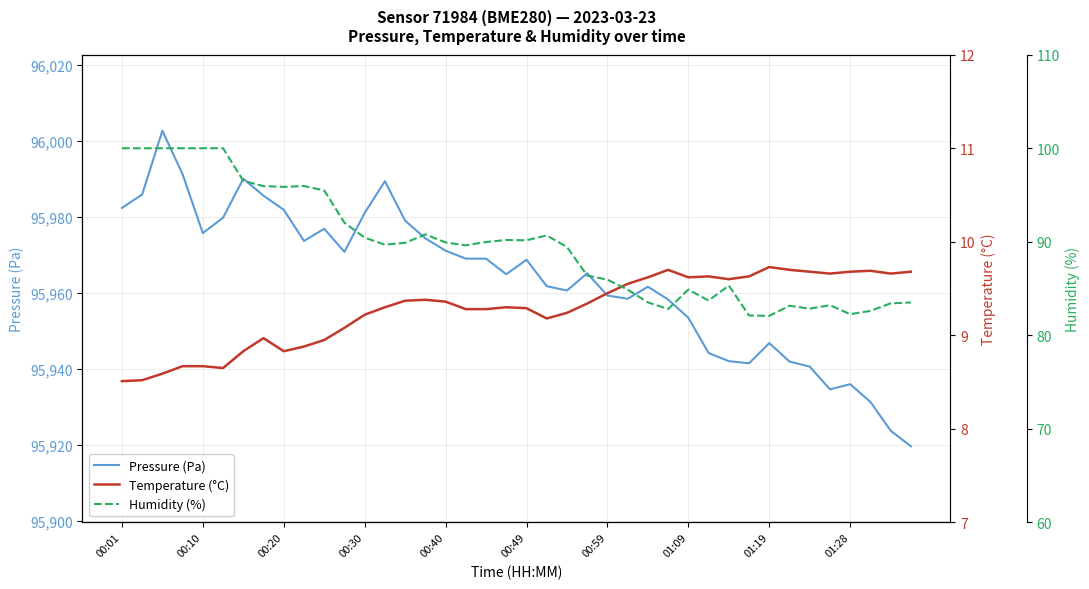

At which label does Pressure (Pa) first exceed 95968?

00:01